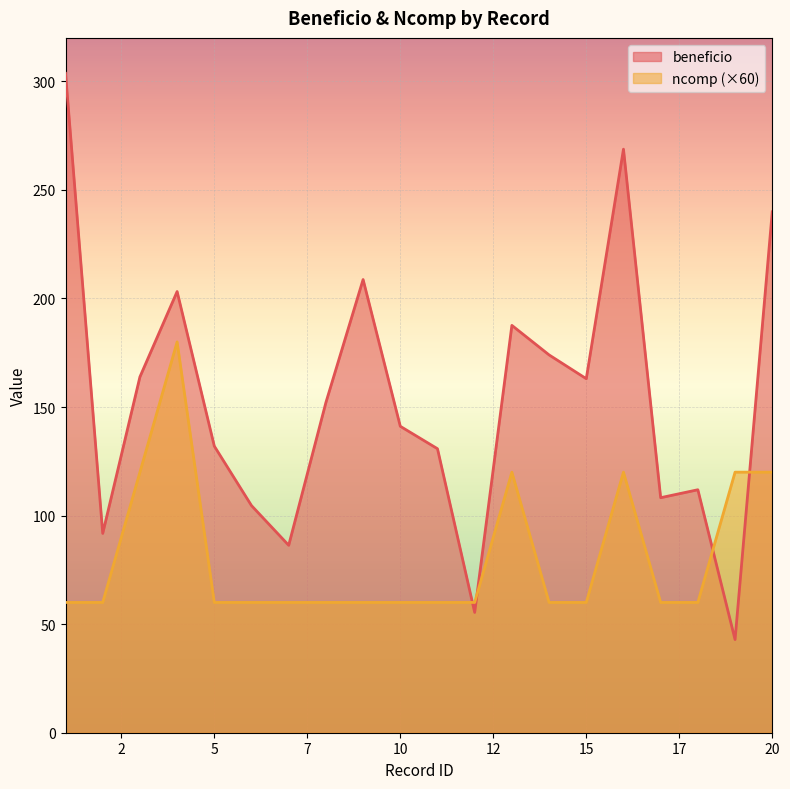

Which series has the largest total across all categories?

beneficio